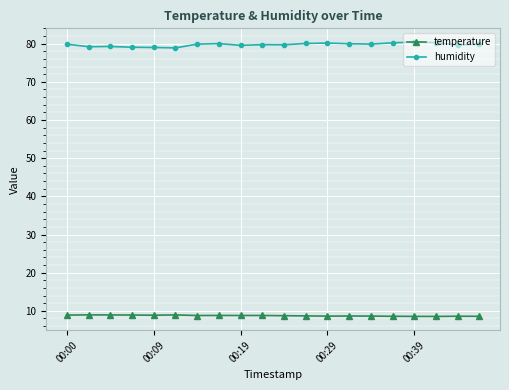

True or false: temperature and humidity cross at least once.

False